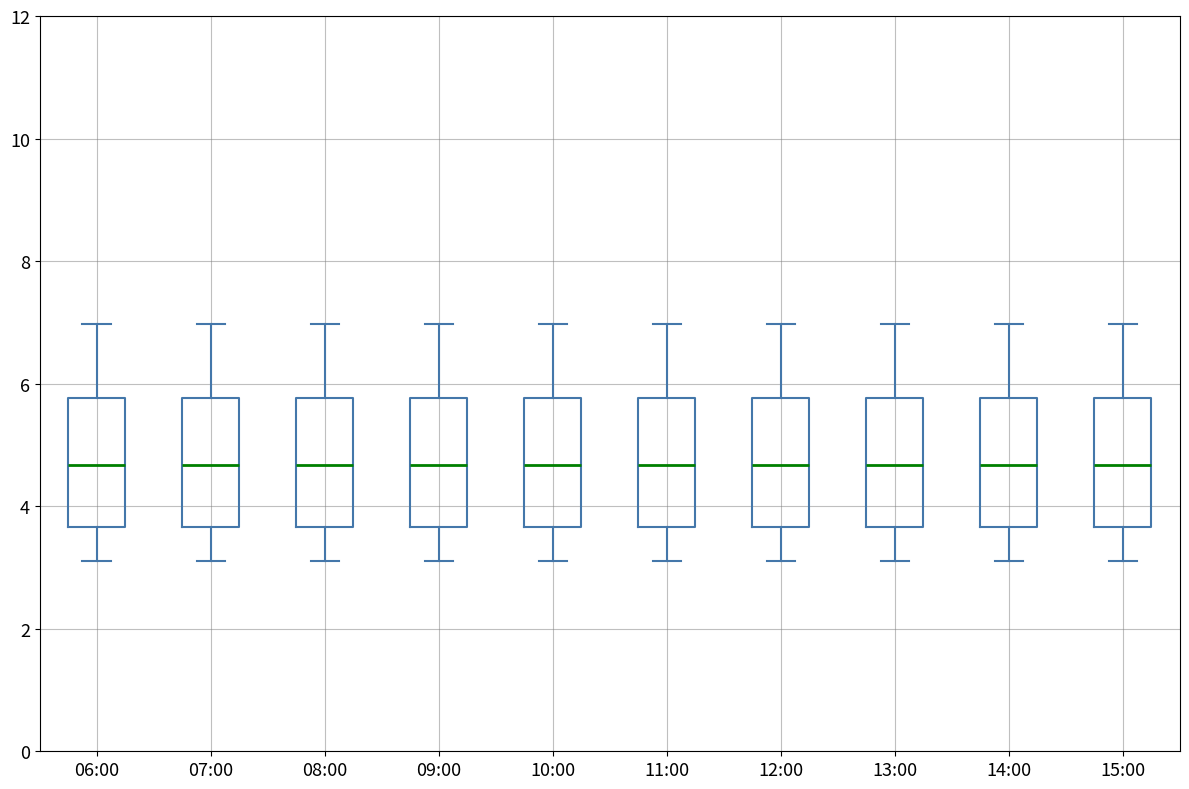

Reading left to right, transcribe this box plot: for each box, give where its median line is, the range the box spans, and where its two whiskers end, as read against the y-axis. The values are not printed on the chart, so give them approximately, as read against the axis.

06:00: median 4.6, box 3.6 to 5.8, whiskers 3.2 to 7.0
07:00: median 4.6, box 3.6 to 5.8, whiskers 3.2 to 7.0
08:00: median 4.6, box 3.6 to 5.8, whiskers 3.2 to 7.0
09:00: median 4.6, box 3.6 to 5.8, whiskers 3.2 to 7.0
10:00: median 4.6, box 3.6 to 5.8, whiskers 3.2 to 7.0
11:00: median 4.6, box 3.6 to 5.8, whiskers 3.2 to 7.0
12:00: median 4.6, box 3.6 to 5.8, whiskers 3.2 to 7.0
13:00: median 4.6, box 3.6 to 5.8, whiskers 3.2 to 7.0
14:00: median 4.6, box 3.6 to 5.8, whiskers 3.2 to 7.0
15:00: median 4.6, box 3.6 to 5.8, whiskers 3.2 to 7.0